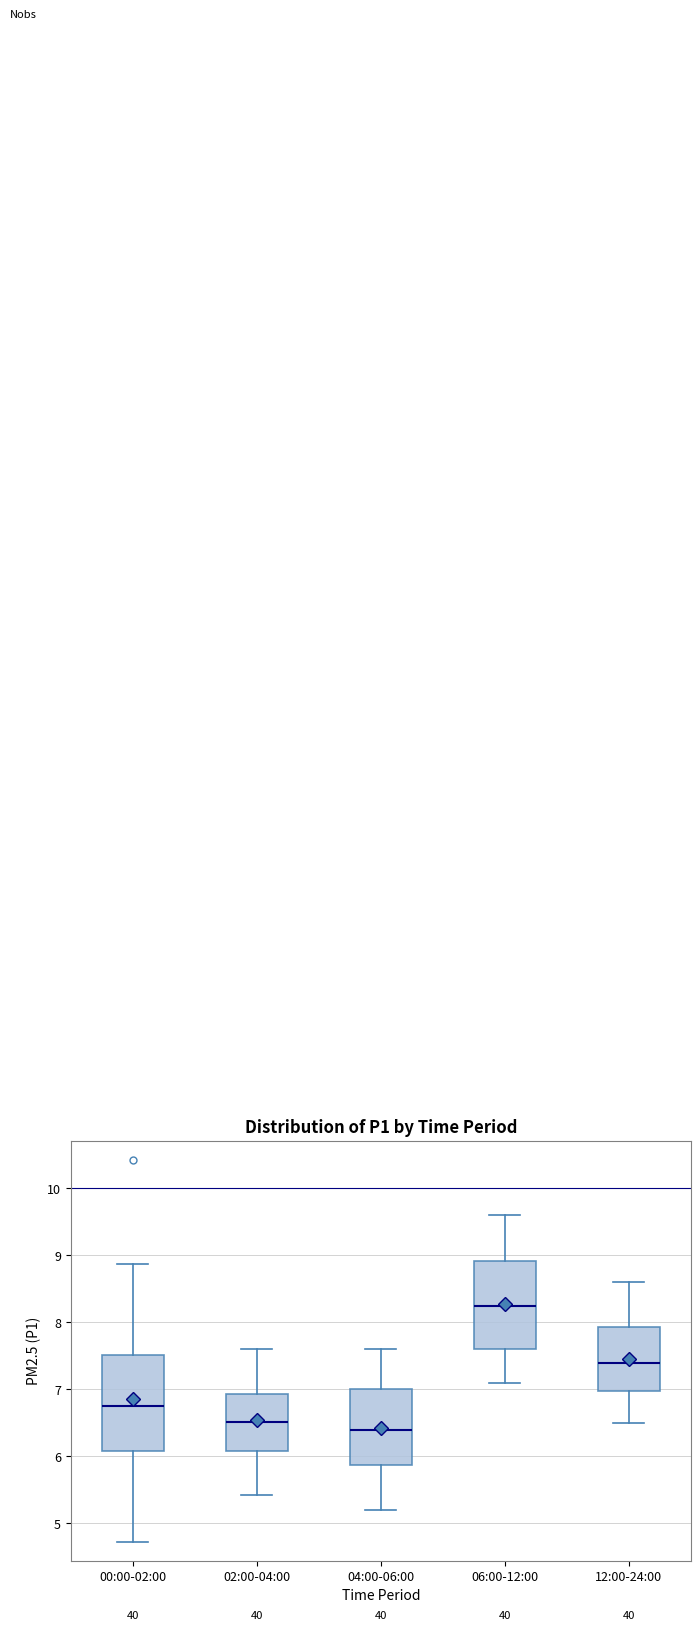

Reading left to right, read every box against the y-axis: the position of its median line, the range the box covers, and the ends of its whiskers. The values are not printed on the chart, so give them approximately, as read against the axis.

00:00-02:00: median 6.8, box 6.1 to 7.5, whiskers 4.7 to 8.9
02:00-04:00: median 6.5, box 6.1 to 6.9, whiskers 5.4 to 7.6
04:00-06:00: median 6.4, box 5.9 to 7.0, whiskers 5.2 to 7.6
06:00-12:00: median 8.3, box 7.6 to 8.9, whiskers 7.1 to 9.6
12:00-24:00: median 7.4, box 7.0 to 7.9, whiskers 6.5 to 8.6